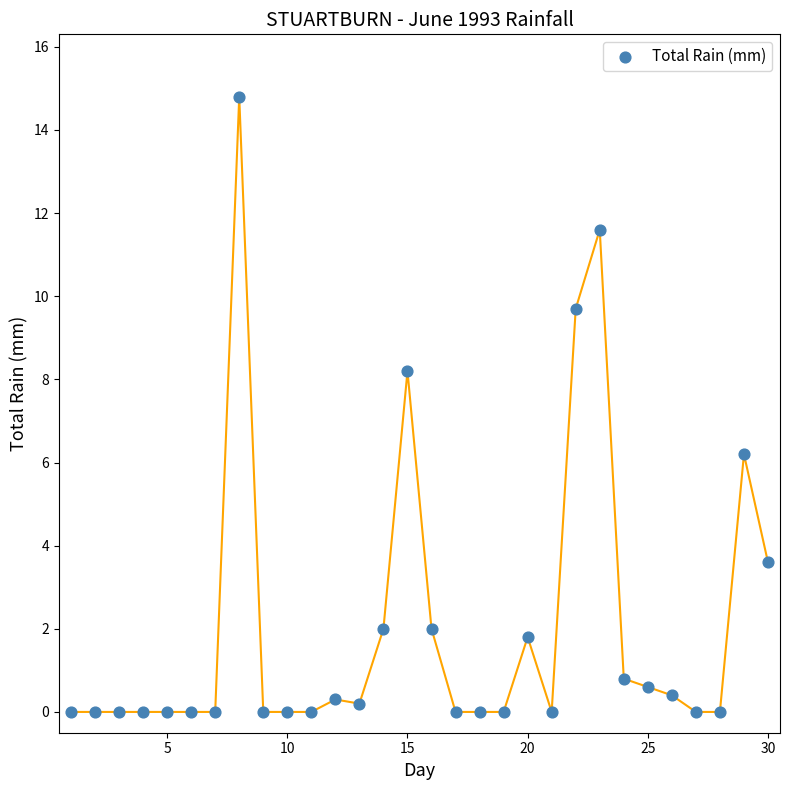

What Y value in the scatter plot is closest to 7?

6.2